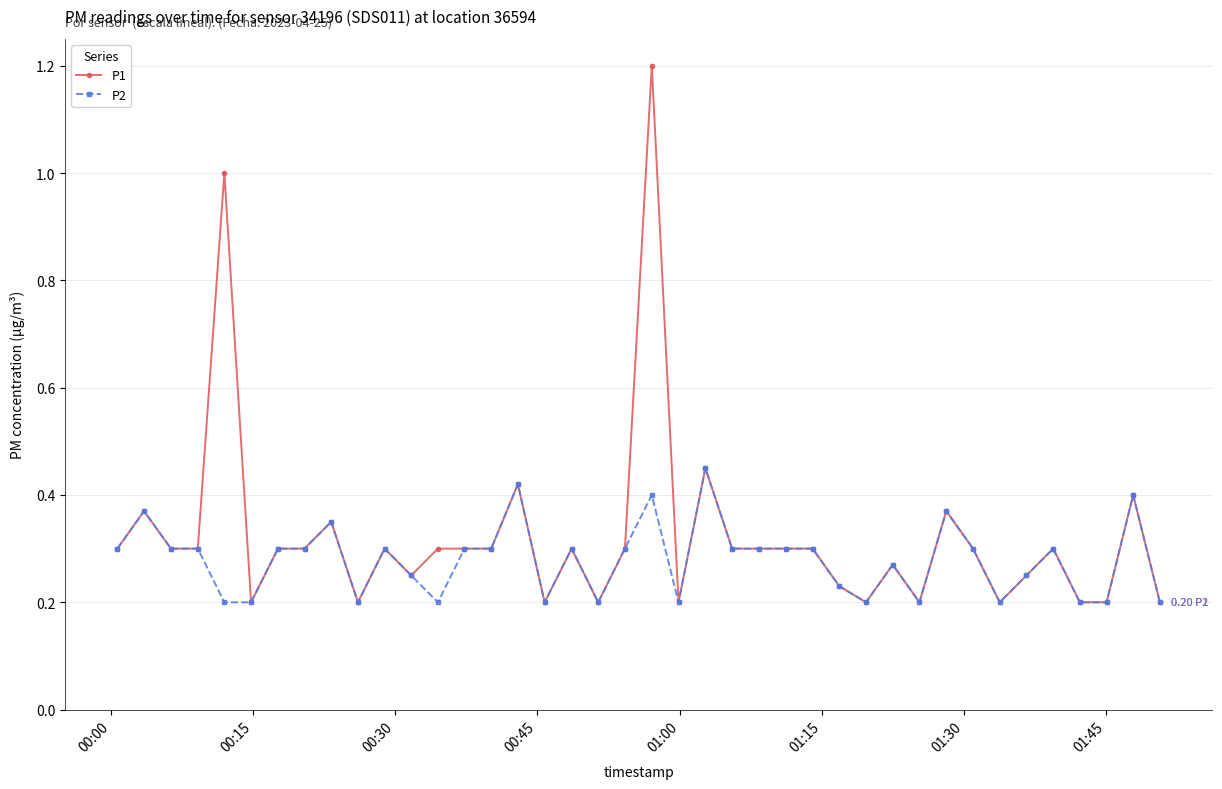

Which series has the widest spread of values?

P1